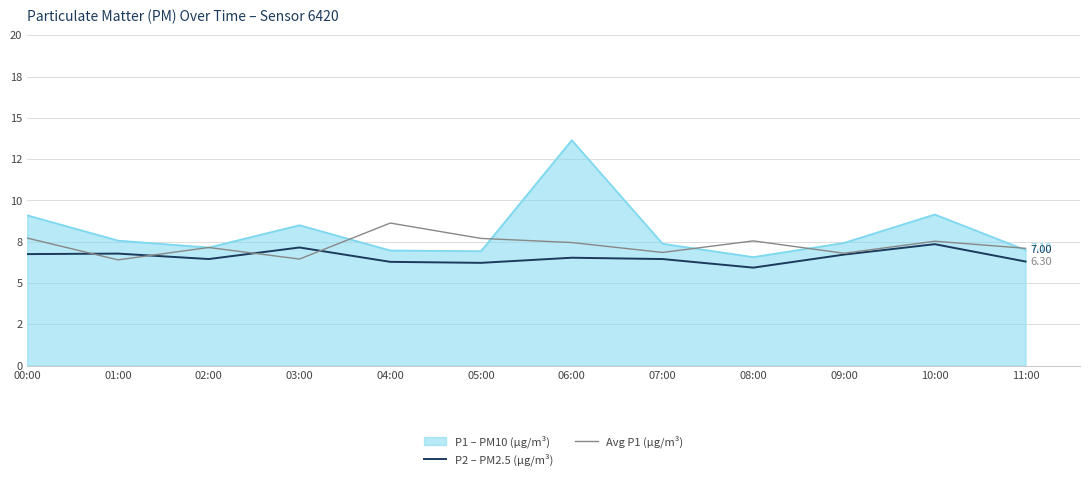

How many interior local valleys does the P2 – PM2.5 (µg/m³) series have?

3